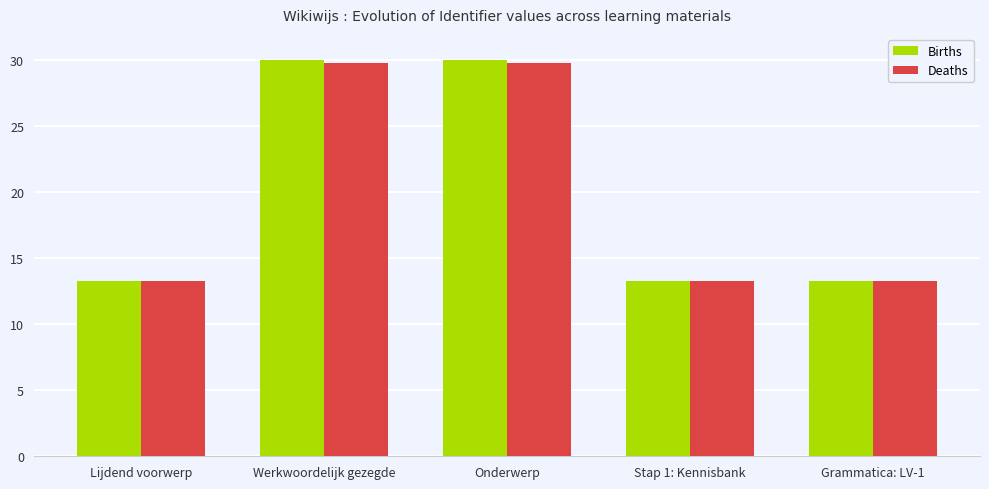

What is the smallest value displayed?

13.3